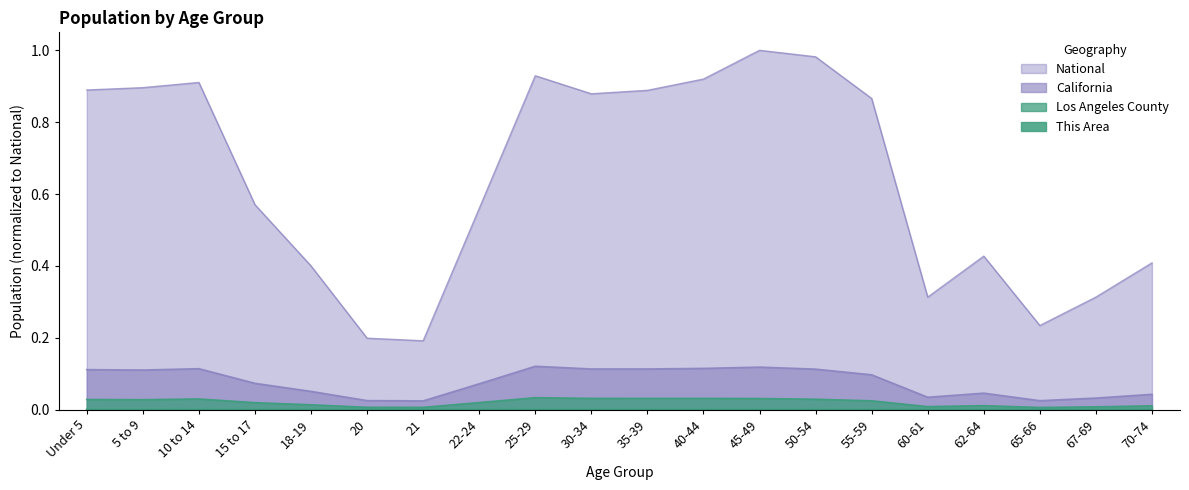

True or false: National and Los Angeles County intersect in this chart.

False